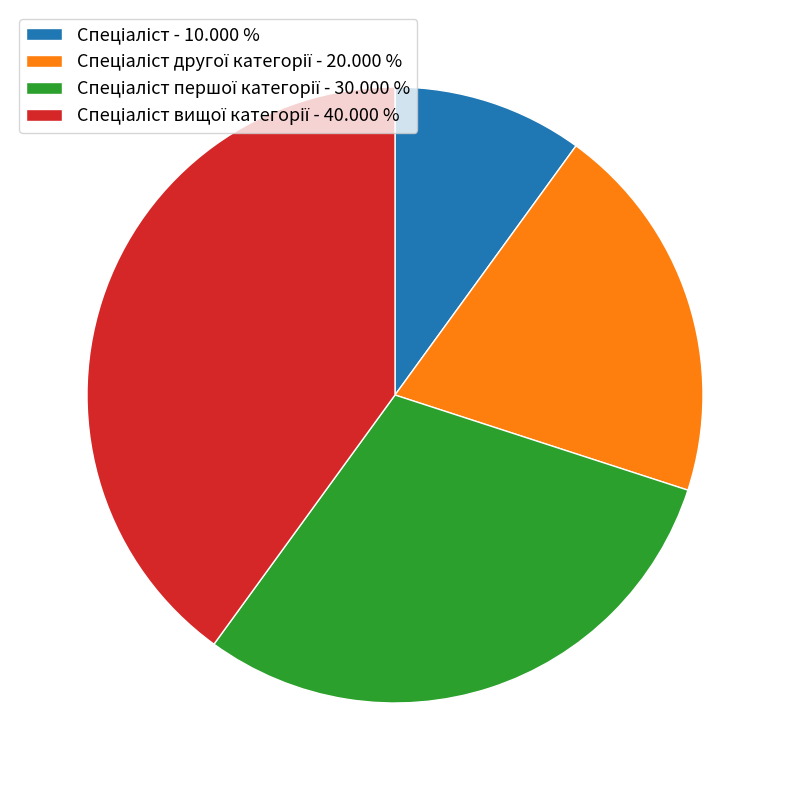

Does any single category account for the majority?

No